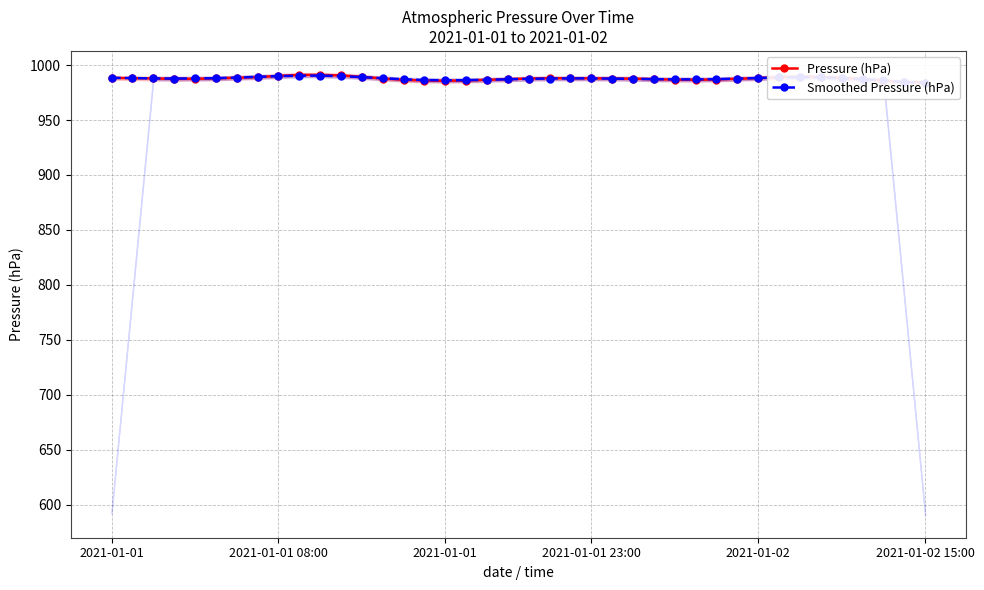

In Smoothed Pressure (hPa), how many points are lower than both neighbors (excluding endpoints)?

3